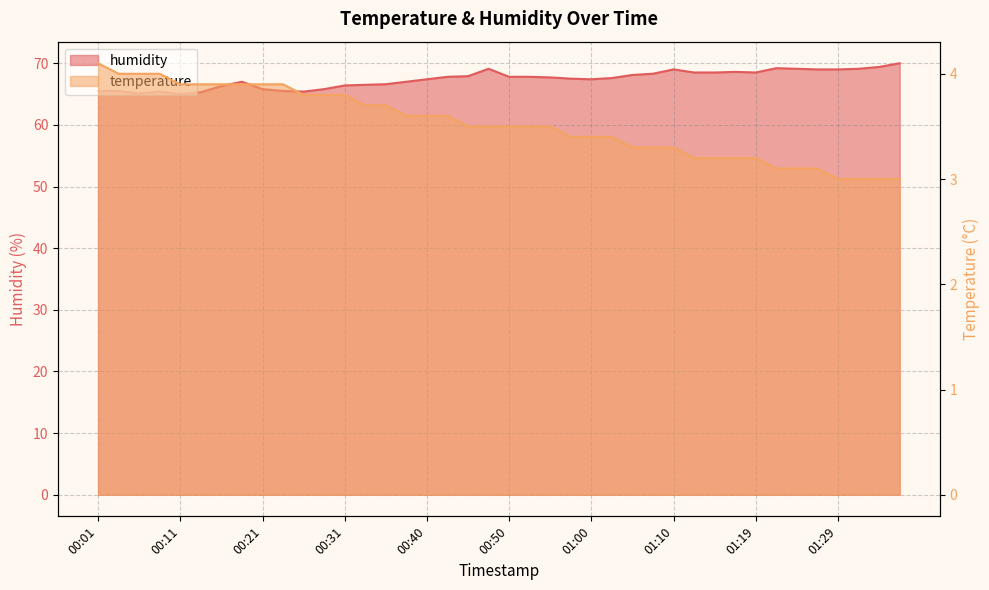

At which label does temperature reach its peak?

00:01